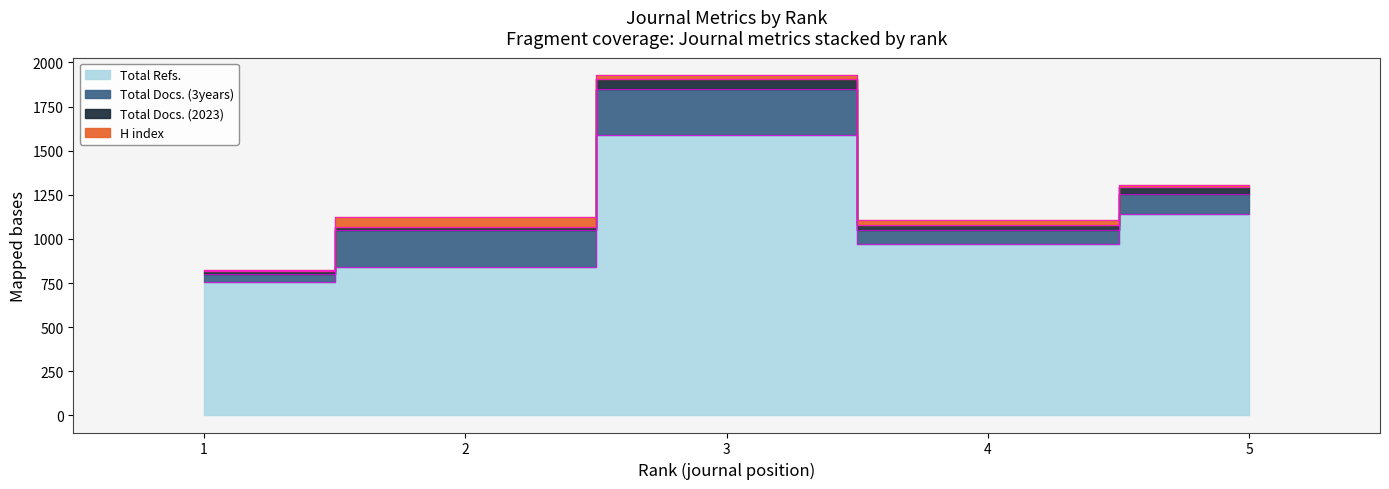

Between 4 and 1, which is larger?

4